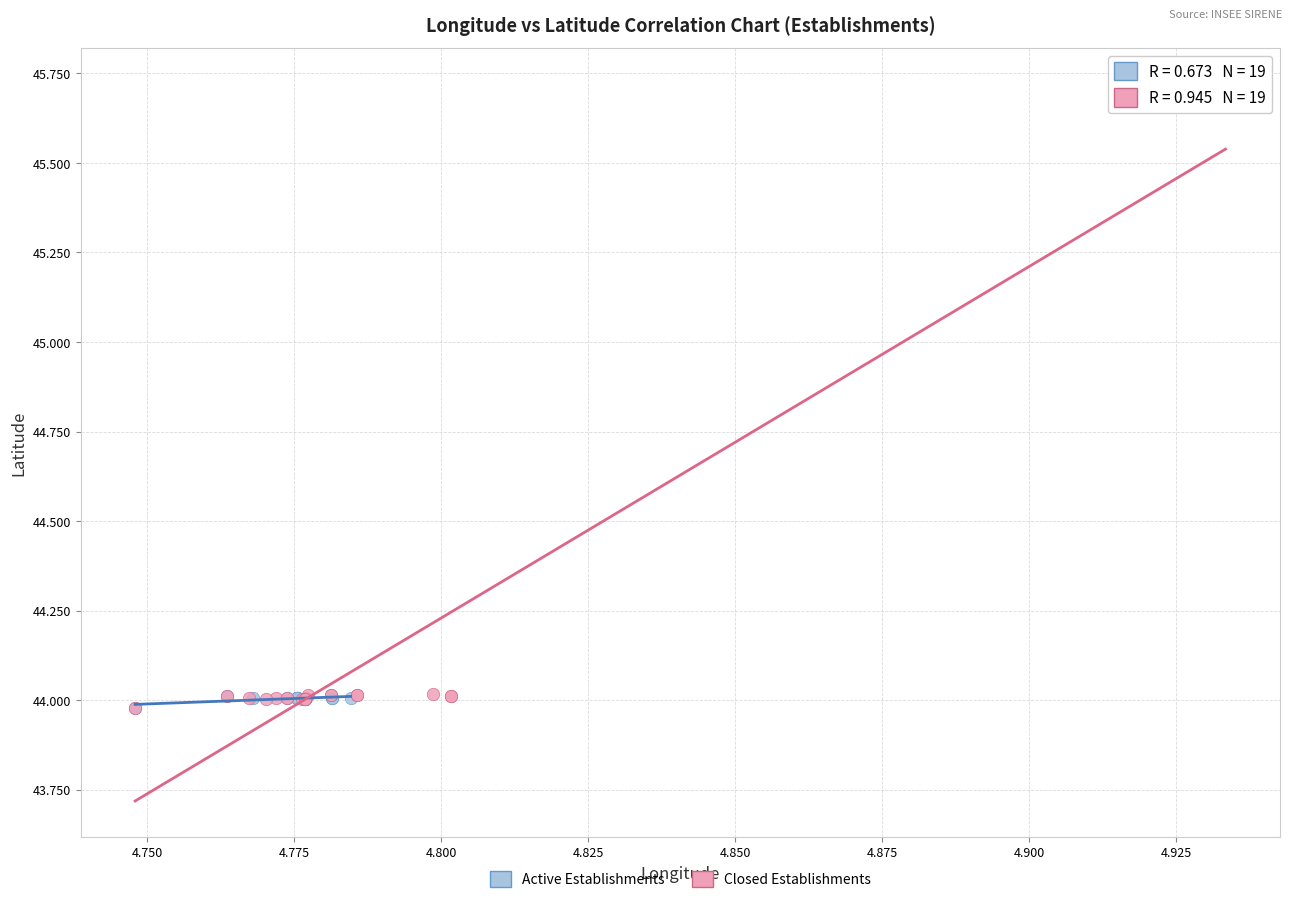

What are all the series names shown in the legend?

Active Establishments, Closed Establishments